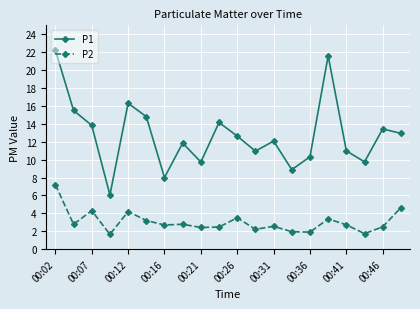

What is the difference between the second highest and minimum values in the P2 series?

3.0